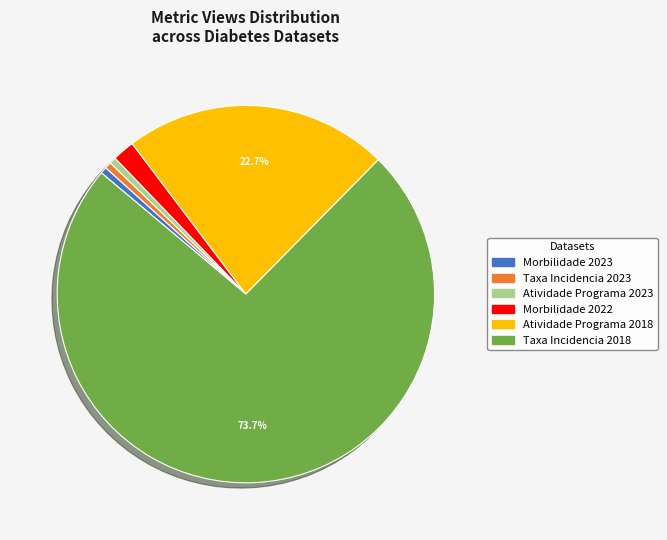

Is there any slice that represents more than half of the pie?

Yes